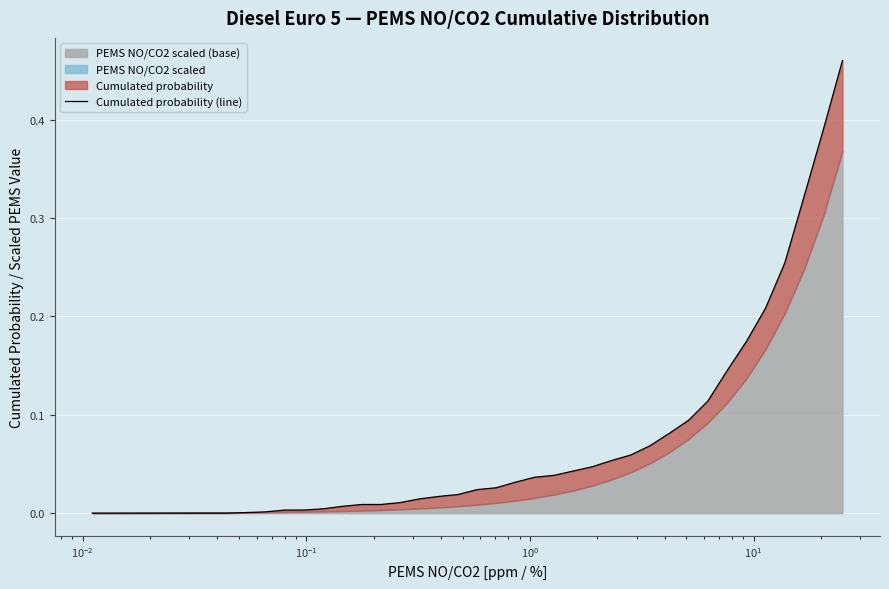

True or false: the data shows 0.0 at 20.

False